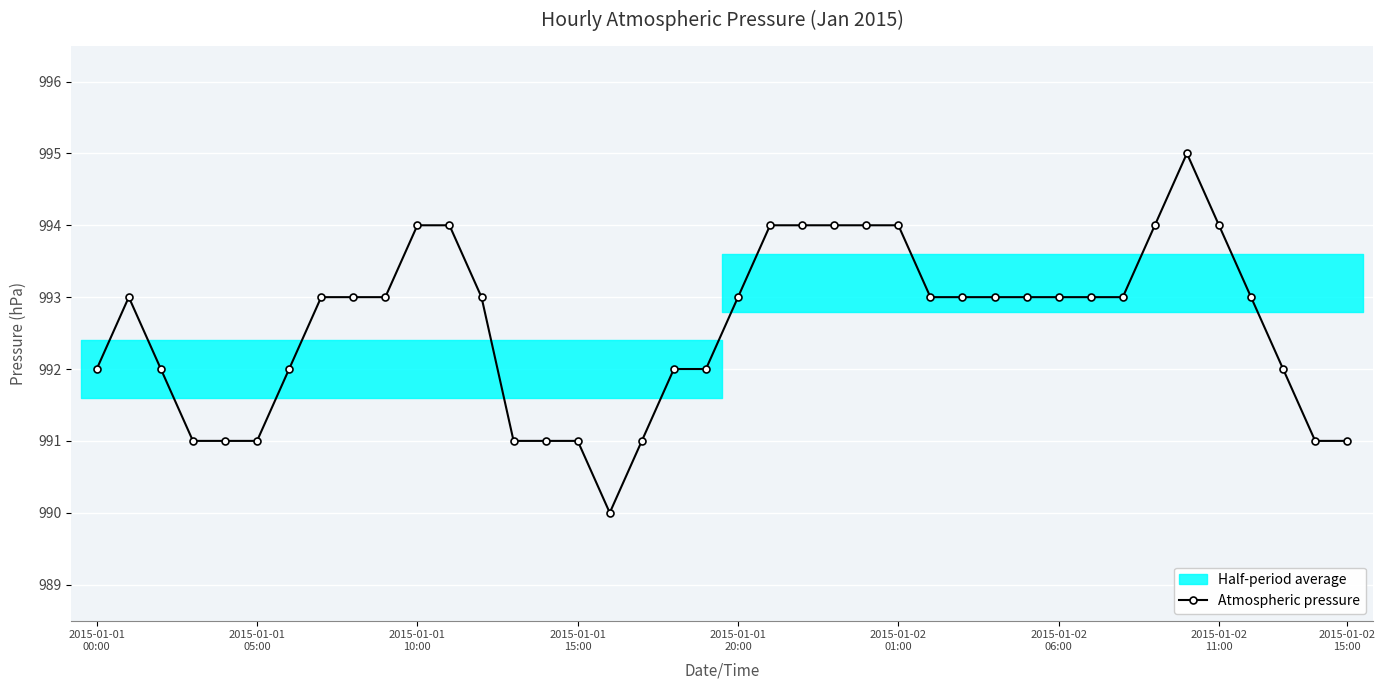

How many lines are shown in the chart?

1